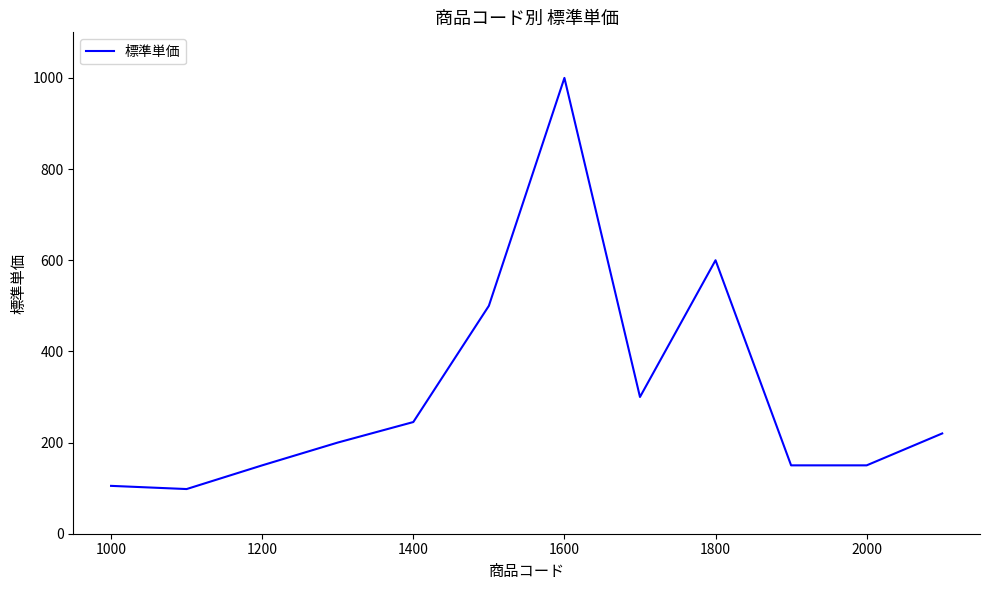

What is the difference between the maximum and minimum values?

902